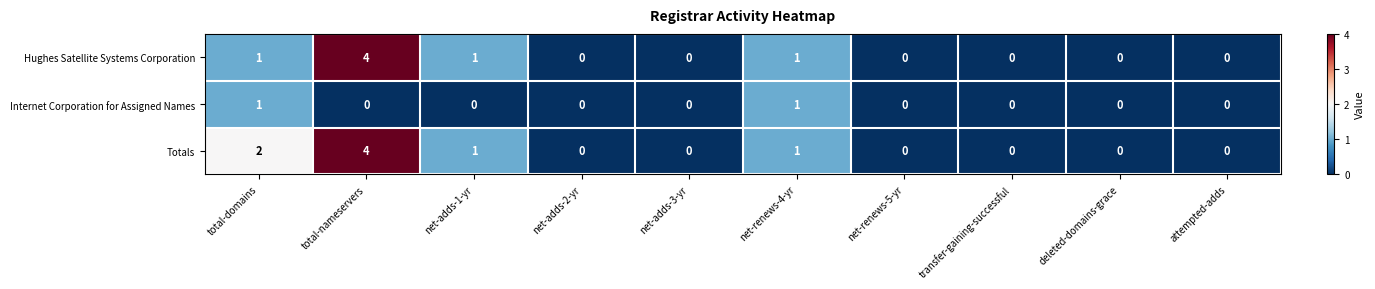

The value of Totals at net-adds-2-yr is 0. True or false?

True